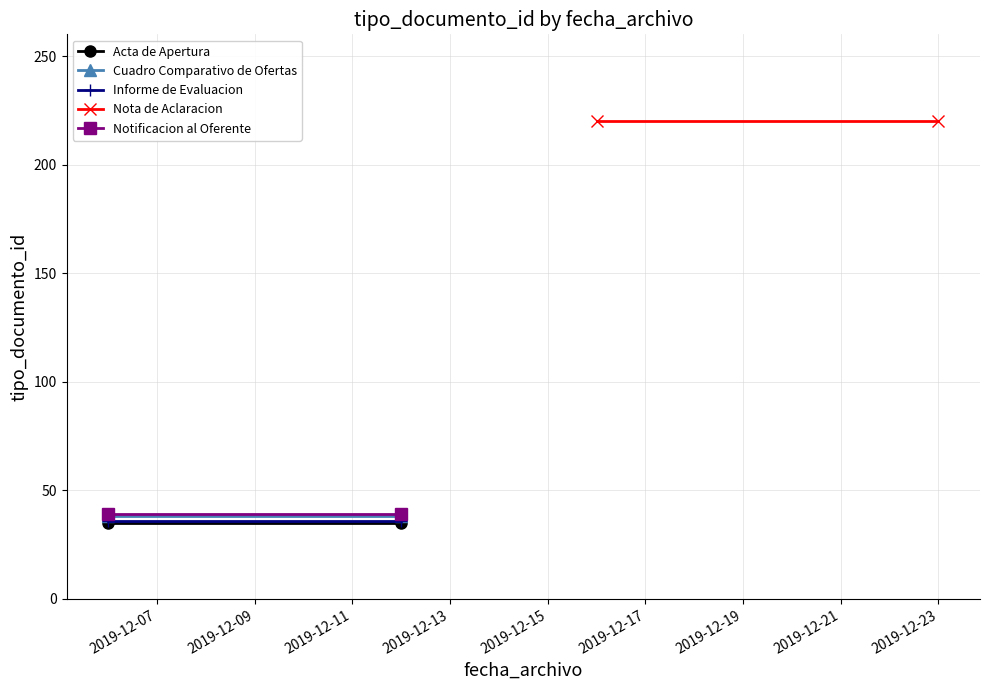

Reading left to right, list all the values displayed in this chart.

Acta de Apertura: 35	35
Cuadro Comparativo de Ofertas: 38	38
Informe de Evaluacion: 36	36
Nota de Aclaracion: 220	220
Notificacion al Oferente: 39	39